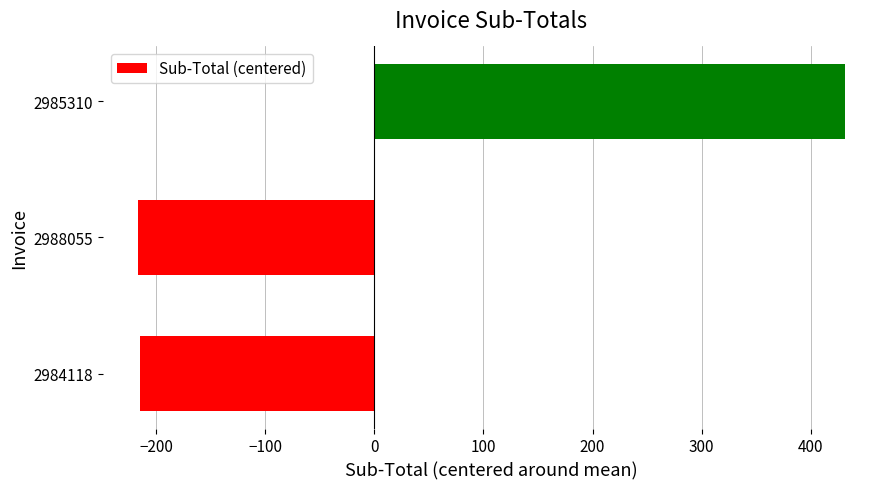

What is the difference between the maximum and second lowest values?

645.7